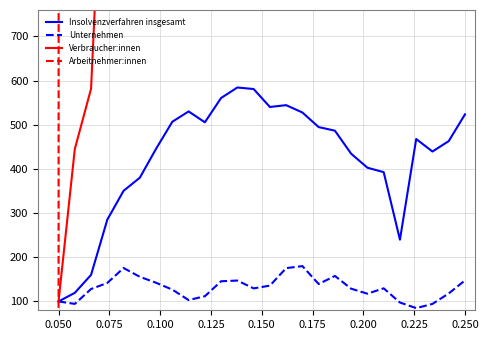

What are all the series names shown in the legend?

Insolvenzverfahren insgesamt, Unternehmen, Verbraucher:innen, Arbeitnehmer:innen